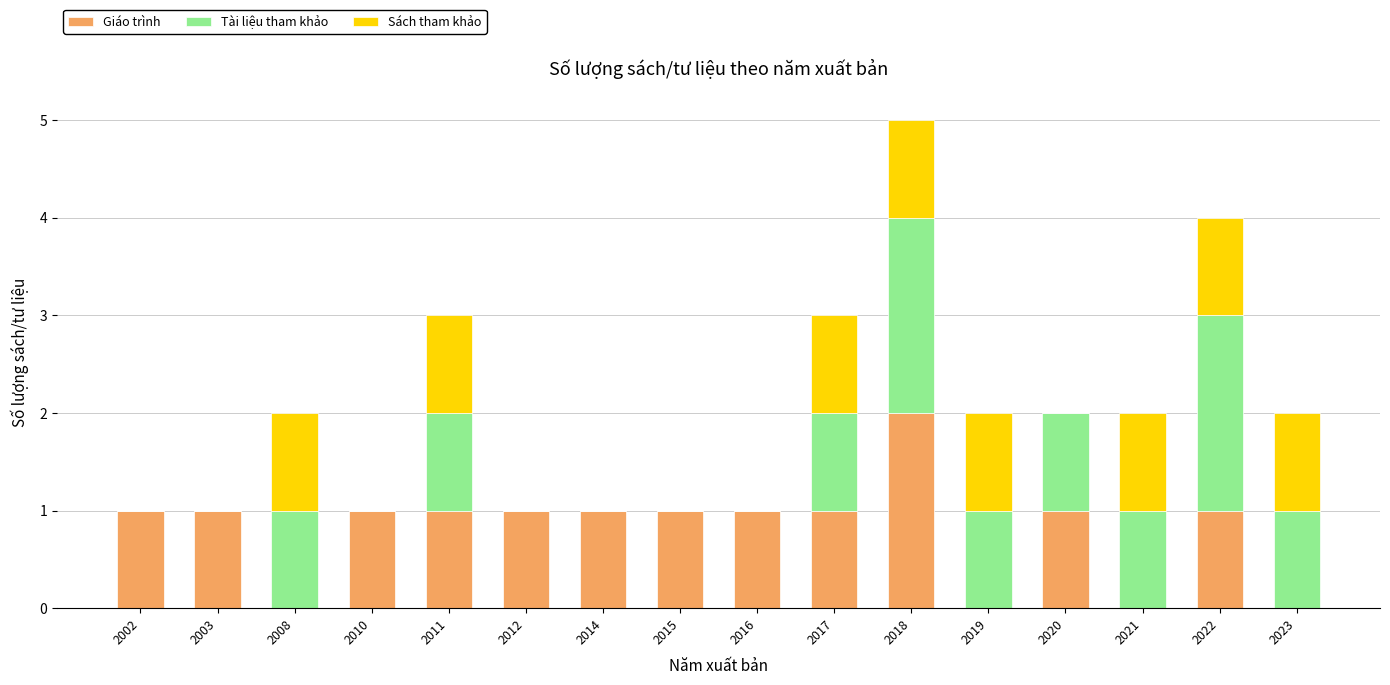

The value of Giáo trình at 2015 is 1. True or false?

True